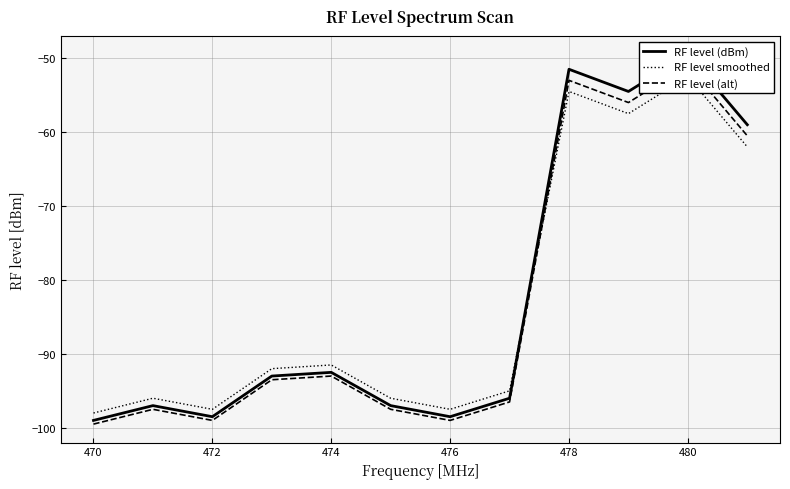

What is the value of the RF level (dBm) point at the 3rd from the left?

-98.5